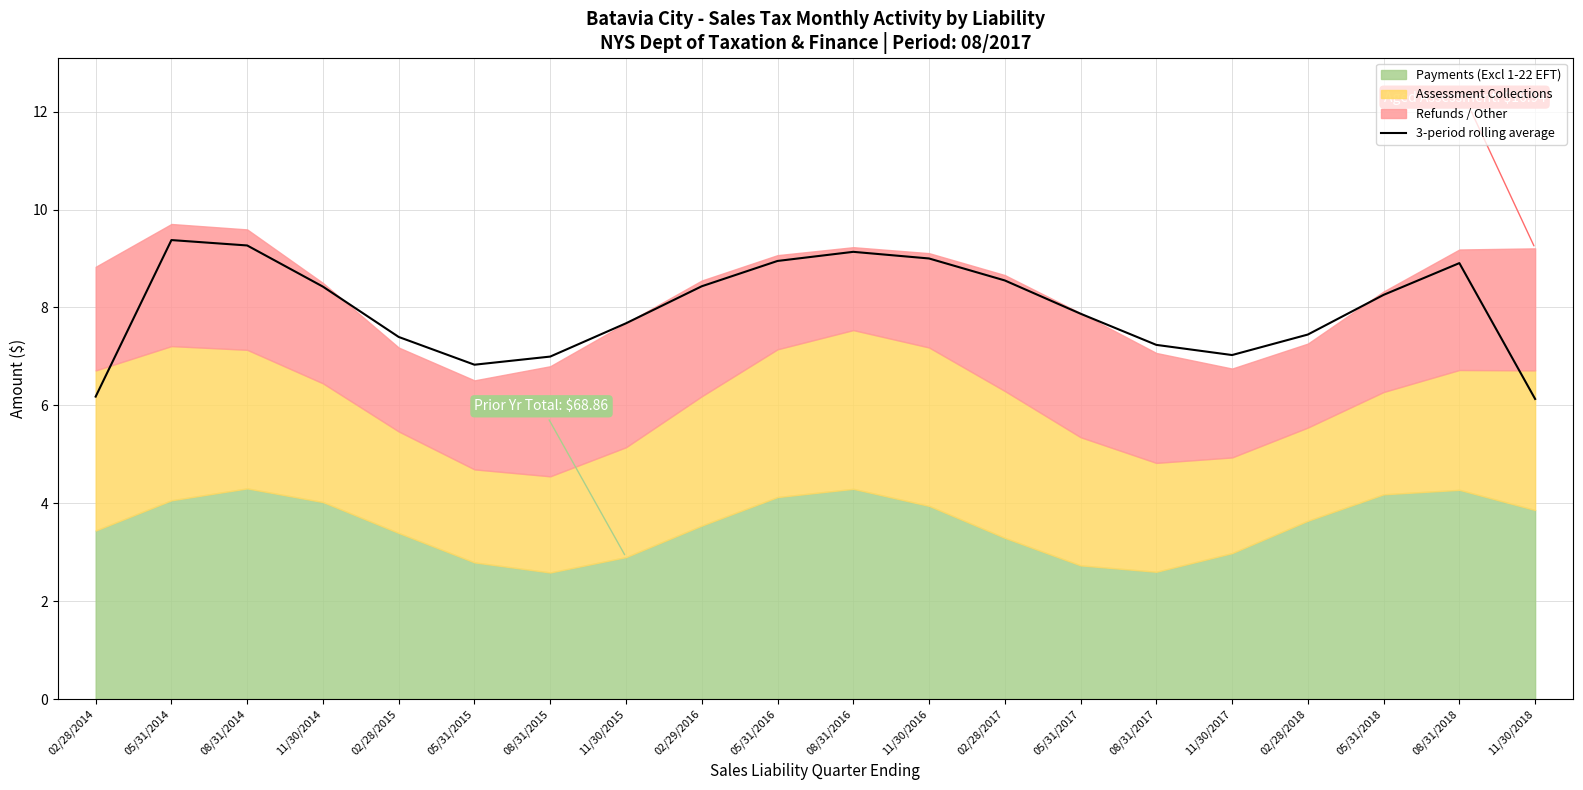

At which label does the data first exceed 8?

05/31/2014